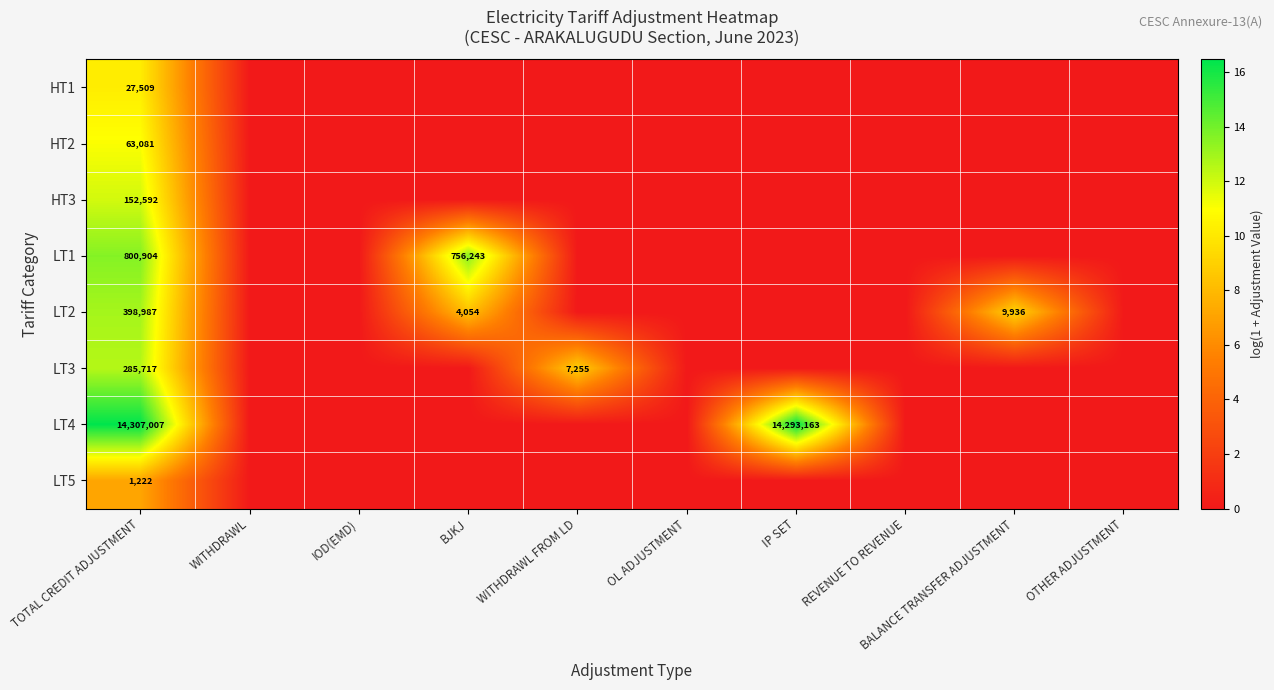

The value of LT3 at TOTAL CREDIT ADJUSTMENT is 285717. True or false?

True